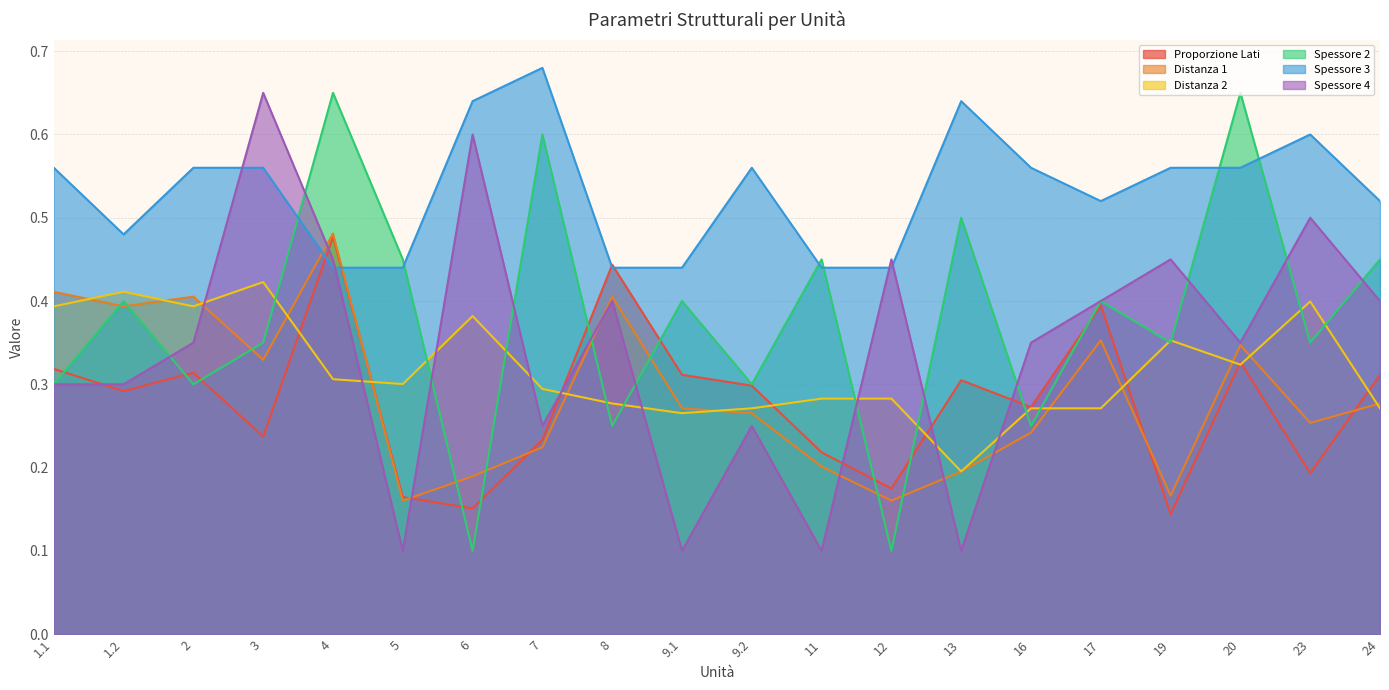

Rank the series at 1.1 from lowest to highest value.

Spessore 2, Spessore 4, Proporzione Lati, Distanza 2, Distanza 1, Spessore 3